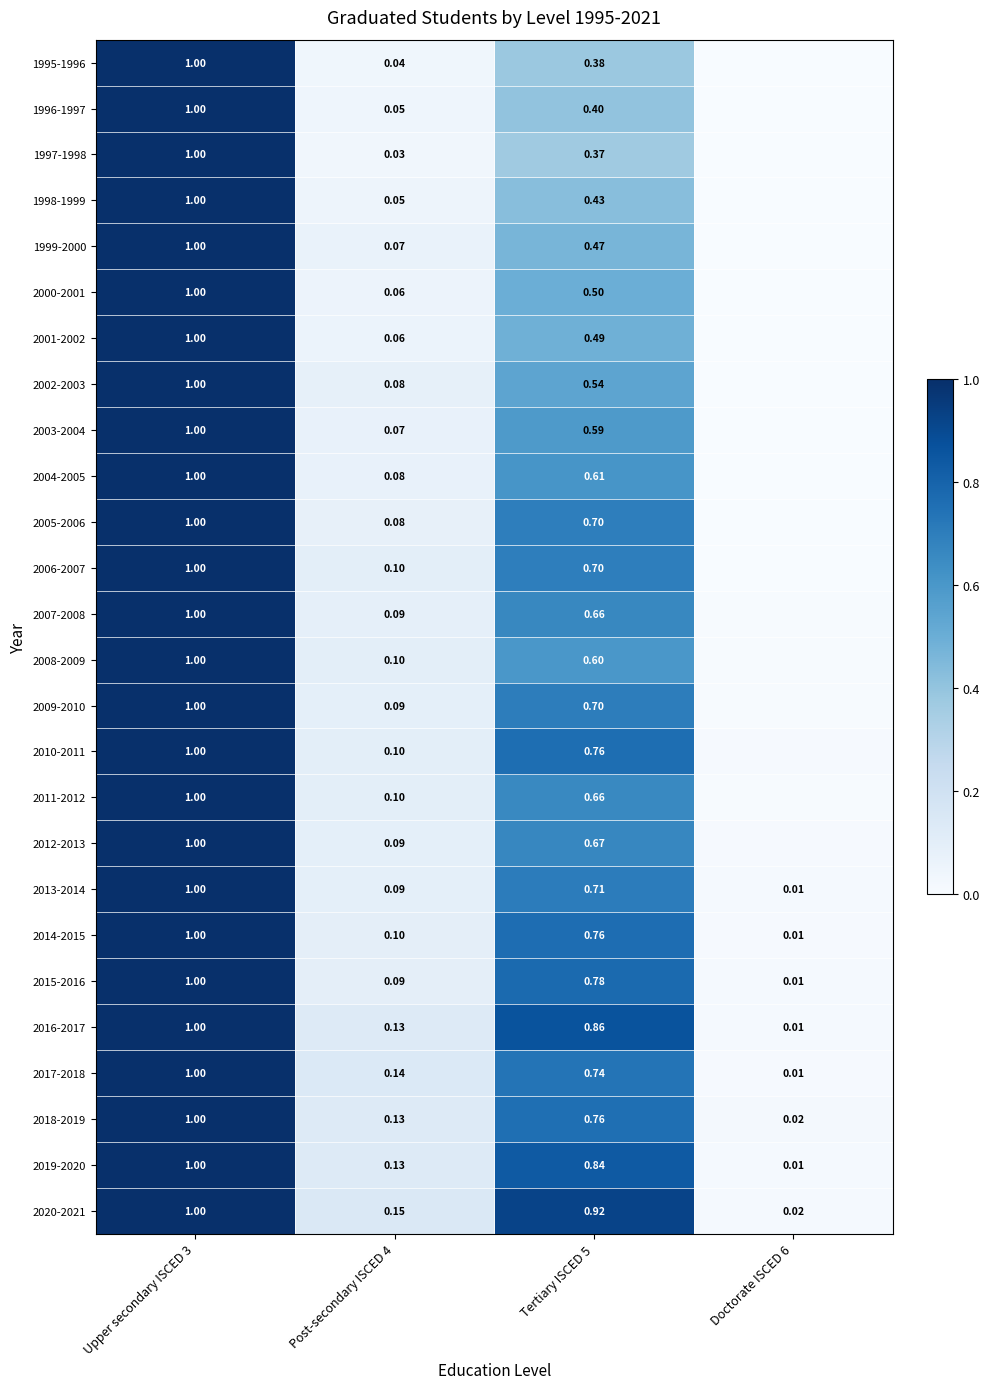

Is it true that 2016-2017 equals 1.0 at Upper secondary ISCED 3?

True